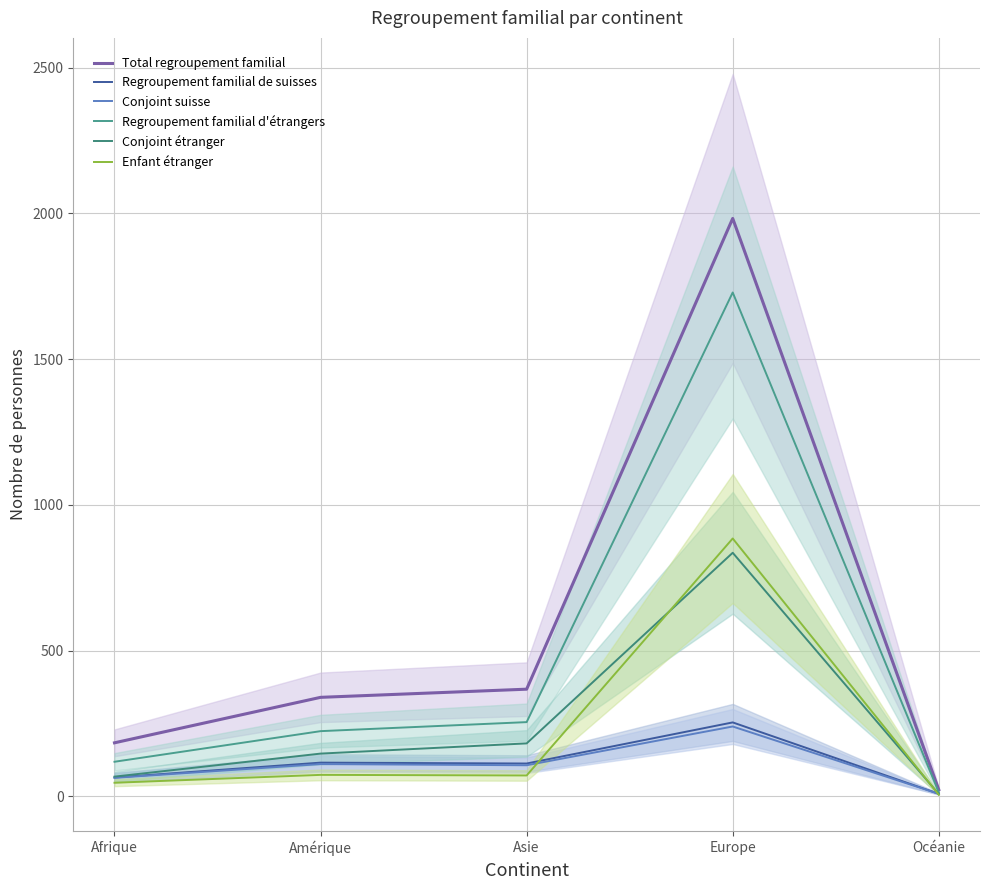

True or false: Total regroupement familial and Regroupement familial d'étrangers cross at least once.

False